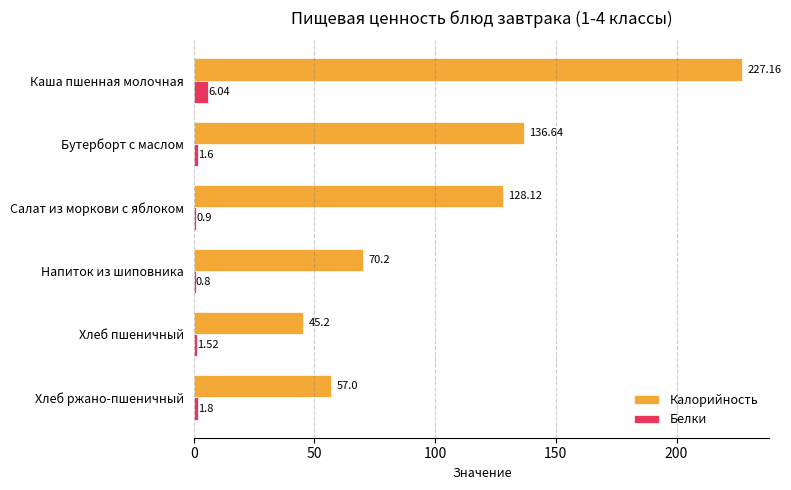

What is the average value of the Белки series?

2.1